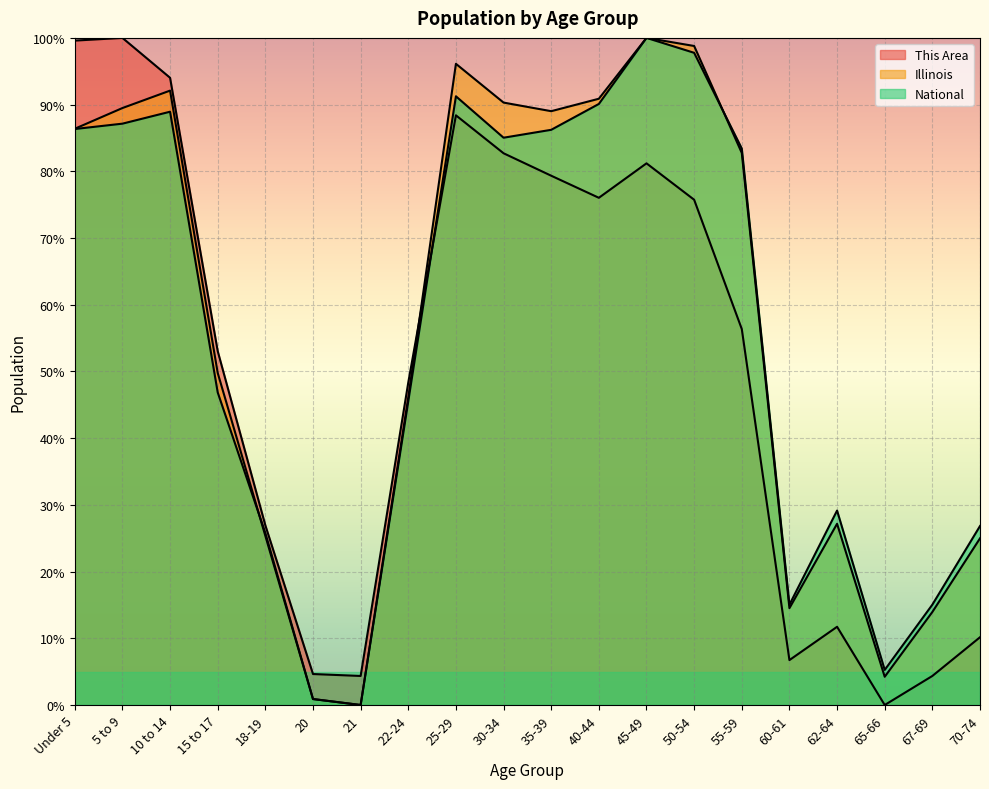

What is the total value across all series at 50-54?

272.3